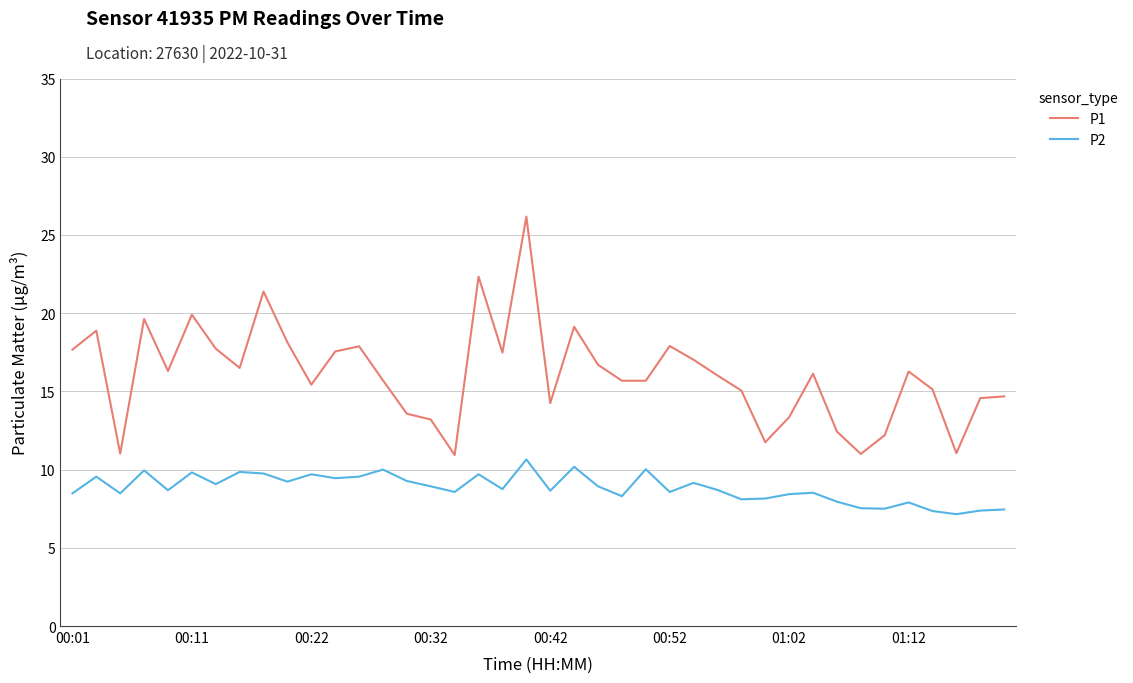

In P2, how many points are higher than both neighbors (excluding endpoints)?

13